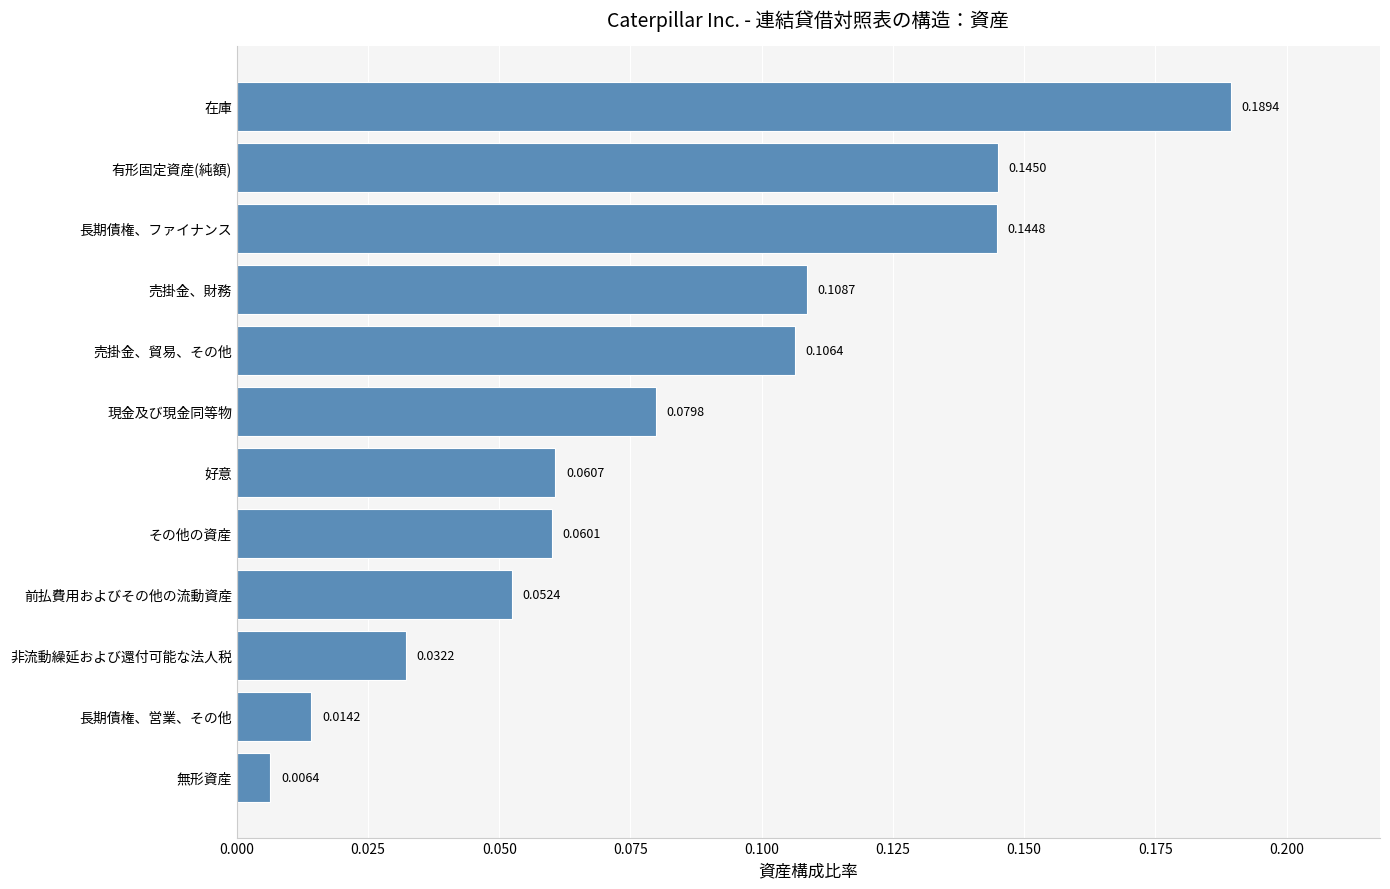

At which category does the chart reach its peak across all series?

在庫